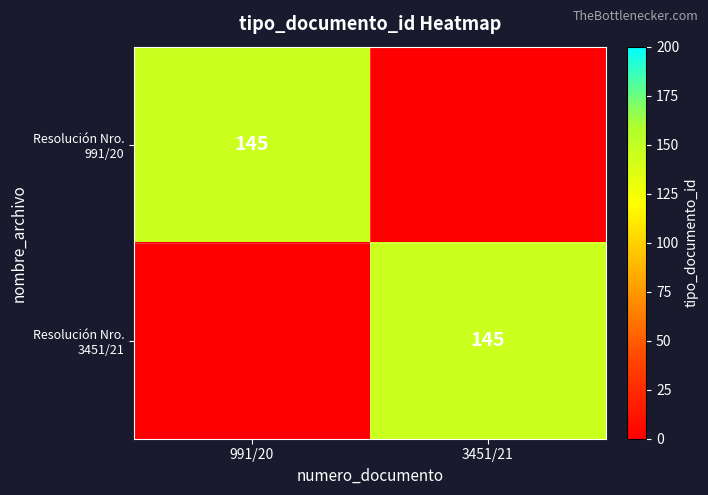

The value of Resolución Nro. 991/20 at 991/20 is 246. True or false?

False